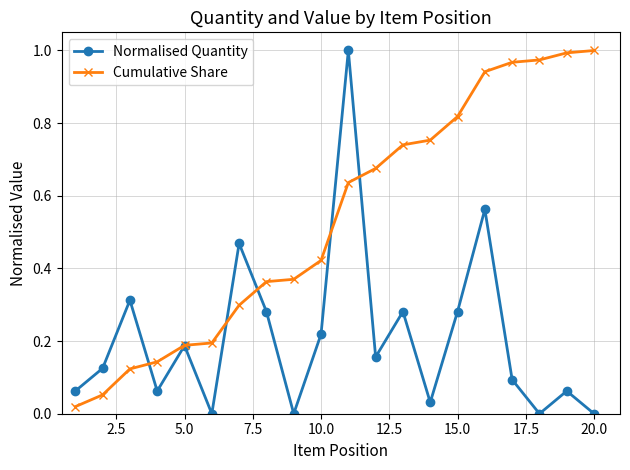

At how many categories does at least one series exceed 0?

20